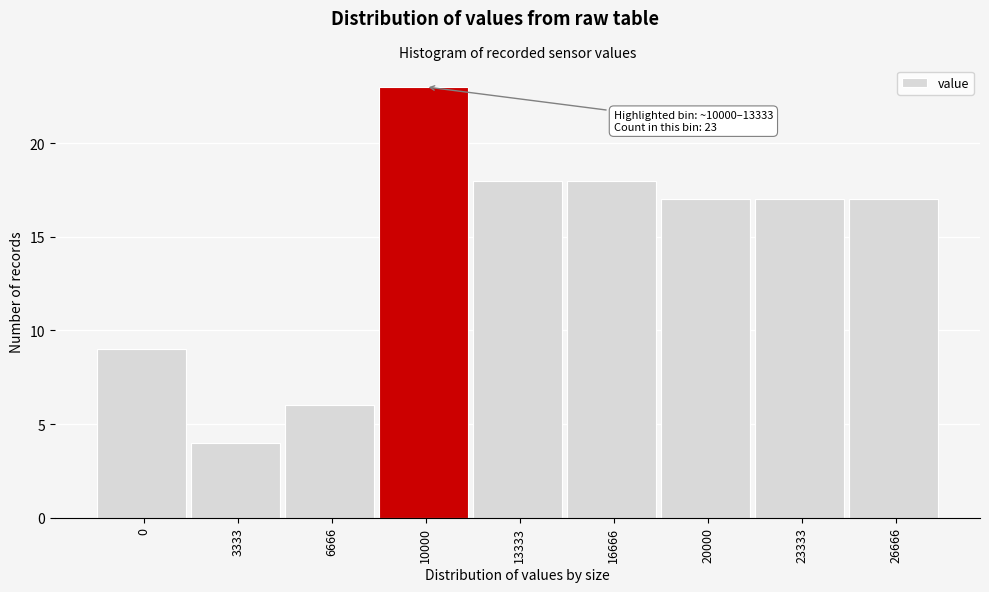

Reading left to right, what are all the values shown in this chart?

0=9	3333=4	6666=6	10000=23	13333=18	16666=18	20000=17	23333=17	26666=17